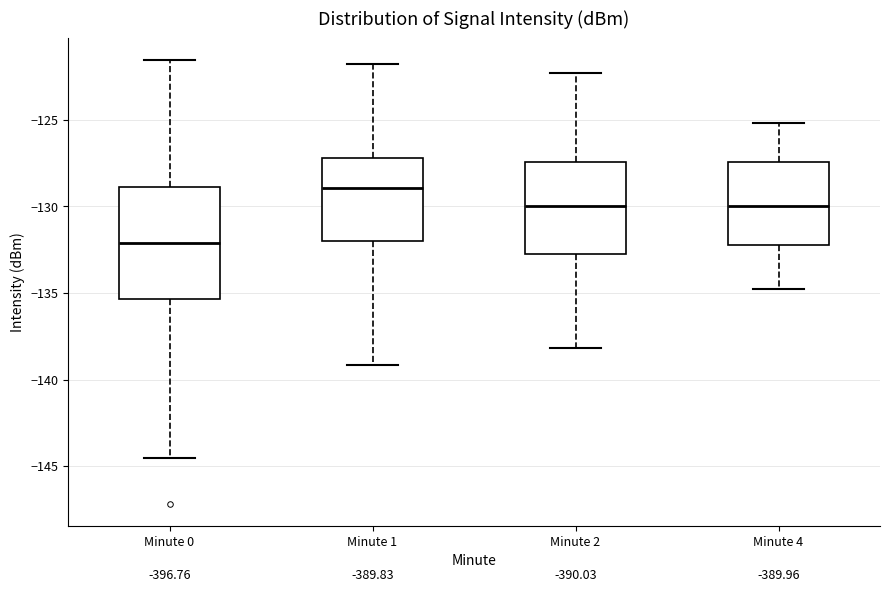

Reading left to right, transcribe this box plot: for each box, give where its median line is, the range the box spans, and where its two whiskers end, as read against the y-axis. The values are not printed on the chart, so give them approximately, as read against the axis.

Minute 0: median -132.0, box -135.5 to -129.0, whiskers -144.5 to -121.5
Minute 1: median -129.0, box -132.0 to -127.0, whiskers -139.0 to -122.0
Minute 2: median -130.0, box -132.5 to -127.5, whiskers -138.0 to -122.5
Minute 4: median -130.0, box -132.0 to -127.5, whiskers -135.0 to -125.0